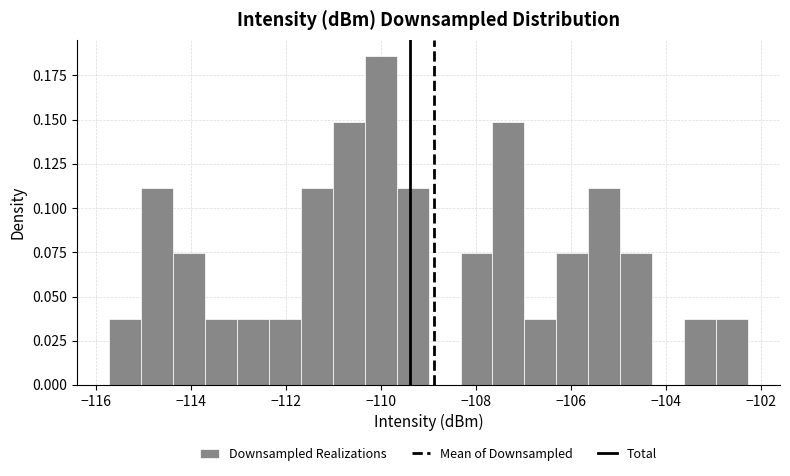

Around what value on the x-axis is the tallest bar? Give the approximate position of its centre, as read against the axis.

-110.0